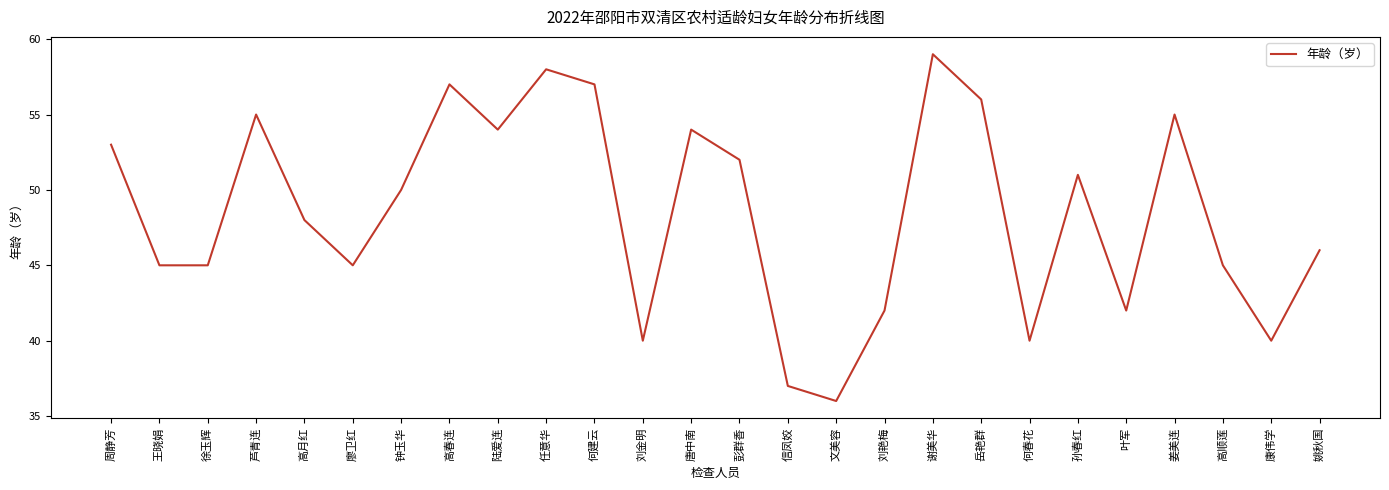

Reading left to right, list all the values displayed in this chart.

周静芳=53	王晓娟=45	徐玉辉=45	芦青连=55	高月红=48	廖卫红=45	钟玉华=50	高春连=57	陆爱连=54	任意华=58	何建云=57	刘金明=40	唐中南=54	彭群香=52	信凤姣=37	文美容=36	刘艳梅=42	谢美华=59	岳艳群=56	何春花=40	孙春红=51	叶军=42	姜美连=55	高顺莲=45	康伟学=40	姚秋国=46